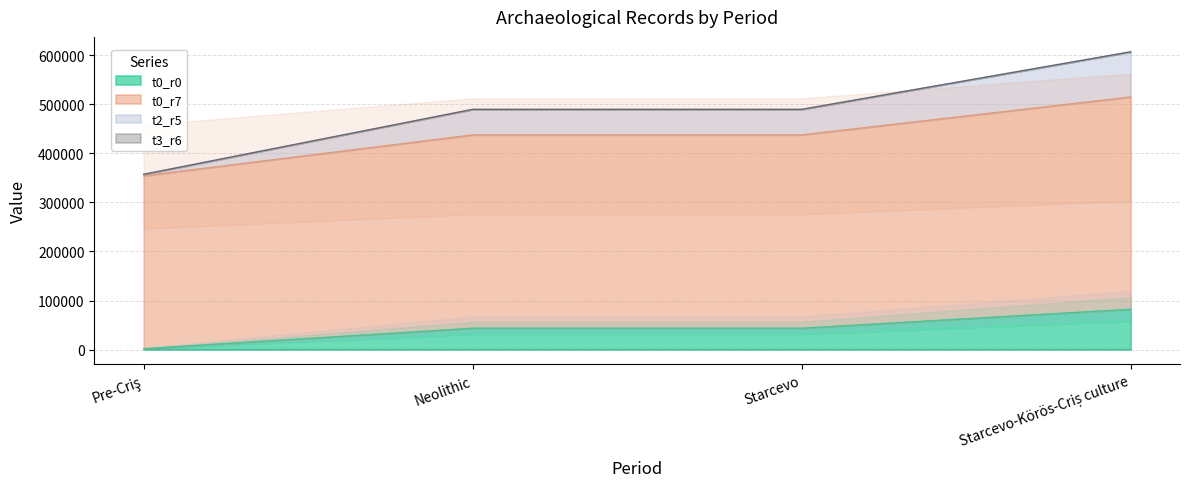

What is the label of the 1st point from the right?

Starcevo-Körös-Criș culture